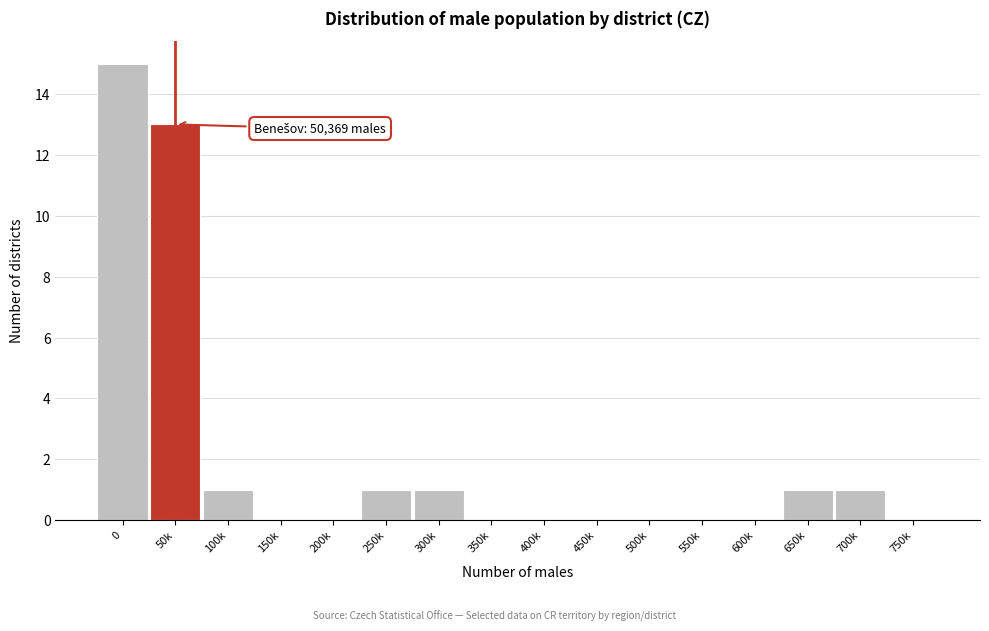

Reading left to right, list all the values displayed in this chart.

0=15	50k=13	100k=1	150k=0	200k=0	250k=1	300k=1	350k=0	400k=0	450k=0	500k=0	550k=0	600k=0	650k=1	700k=1	750k=0